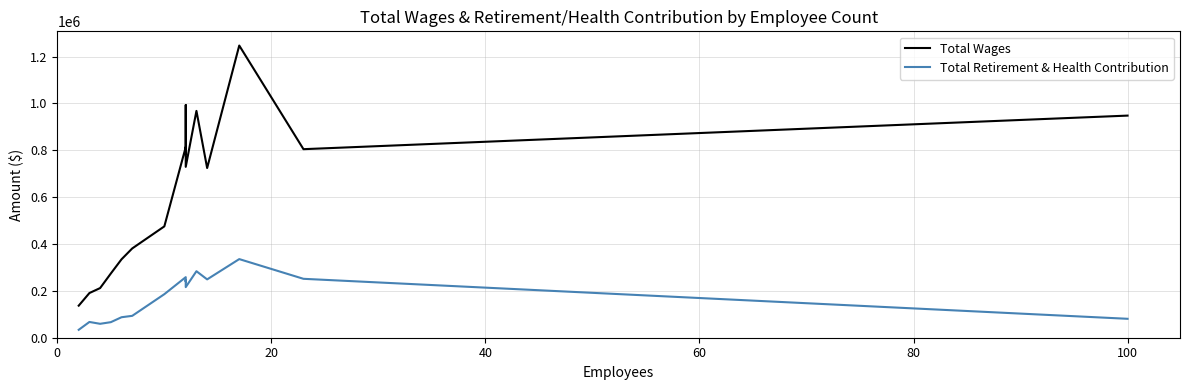

The value of Total Retirement & Health Contribution at 80 is 128218. True or false?

False